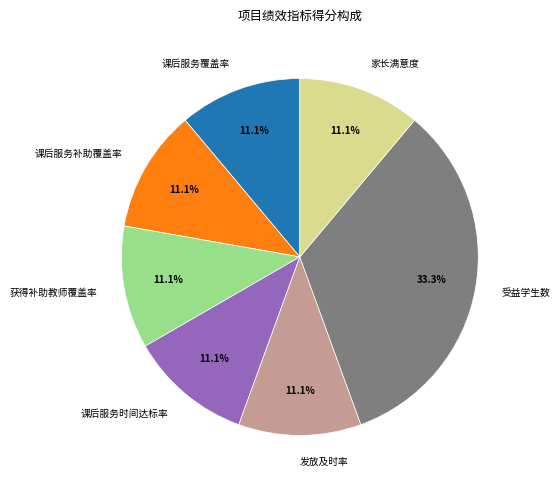

Which slice is the largest?

受益学生数